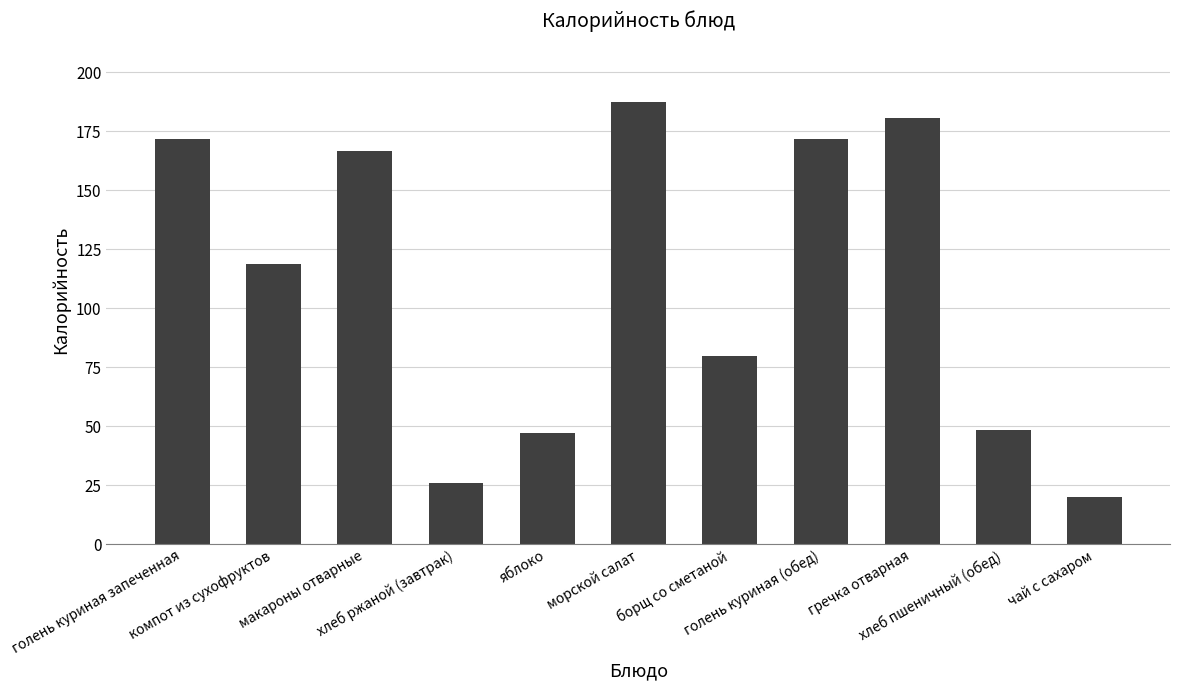

Are the bars horizontal?

No